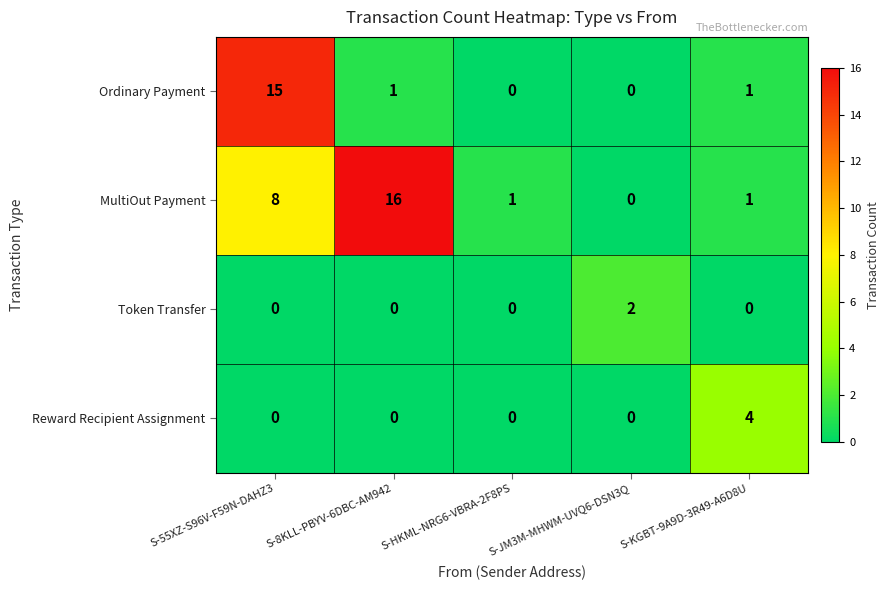

Rank the series by their maximum value, from highest to lowest.

MultiOut Payment, Ordinary Payment, Reward Recipient Assignment, Token Transfer